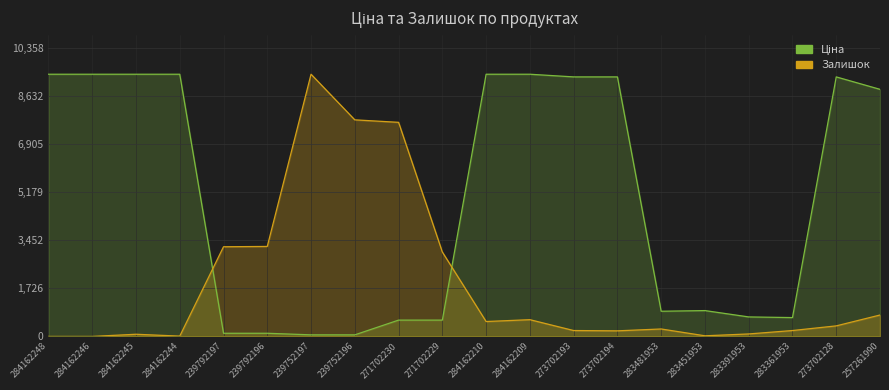

Reading left to right, what are all the values shown in this chart?

Ціна: 284162248=9416.9	284162246=9416.9	284162245=9416.9	284162244=9416.9	239792197=113.3	239792196=113.3	239752197=56.7	239752196=56.7	271702230=586.0	271702229=586.0	284162210=9416.9	284162209=9416.9	273702193=9321.4	273702194=9321.4	283481953=904.3	283451953=928.3	283391953=700.4	283361953=676.4	273702128=9321.4	257261990=8874.6
Залишок: 284162248=0.0	284162246=0.0	284162245=78.0	284162244=11.1	239792197=3220.7	239792196=3231.8	239752197=9416.9	239752196=7778.7	271702230=7689.5	271702229=3031.2	284162210=534.9	284162209=601.8	273702193=211.7	273702194=200.6	283481953=267.5	283451953=22.3	283391953=89.2	283361953=211.7	273702128=378.9	257261990=769.0